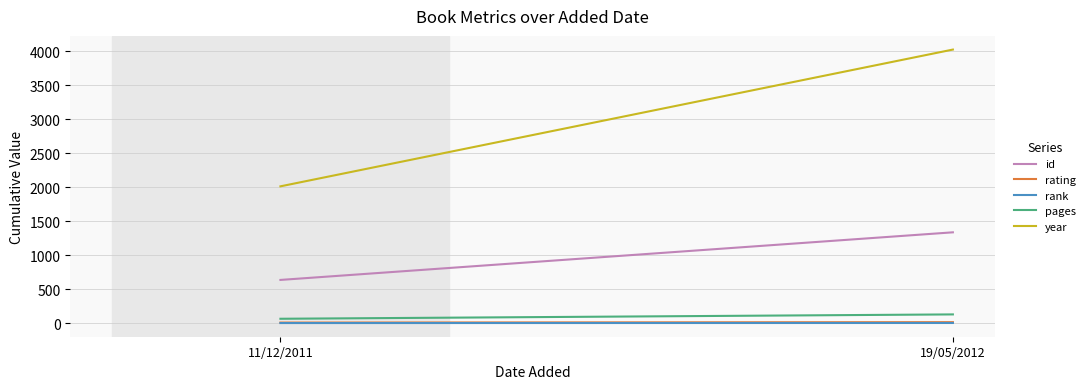

At which category does the chart reach its minimum across all series?

11/12/2011